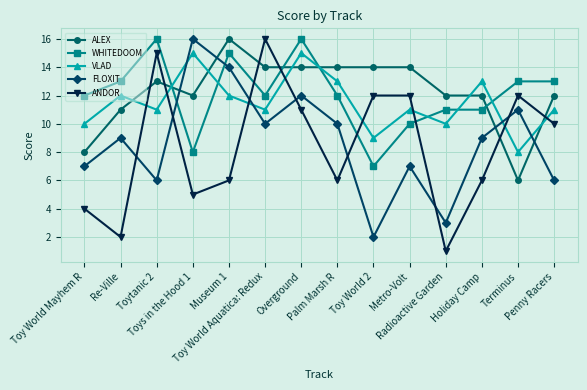

Count the number of data series in this chart.

5